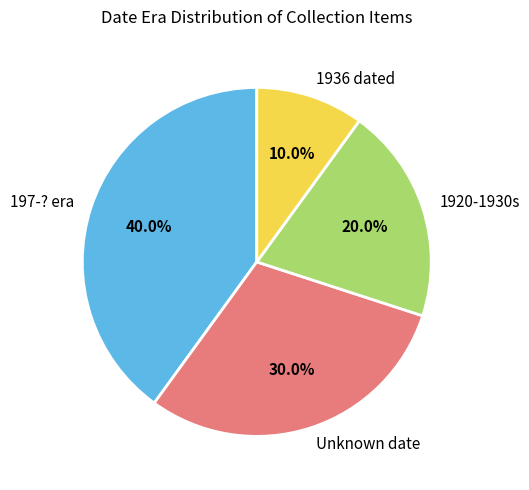

Approximately how many times larger is the value at 197-? era compared to 1920-1930s?

2.0